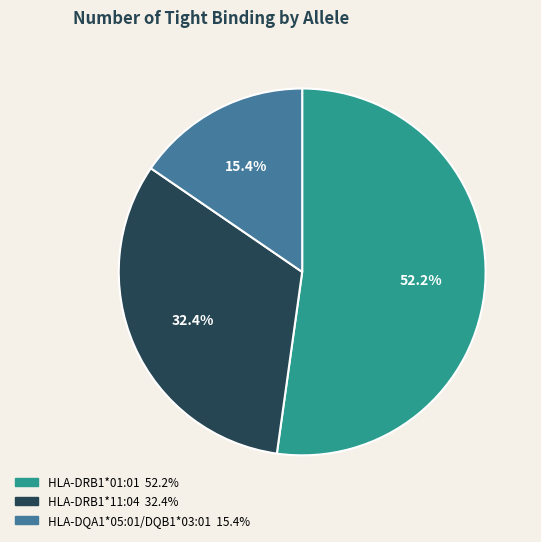

What is the smallest slice in the pie chart?

HLA-DQA1*05:01/DQB1*03:01